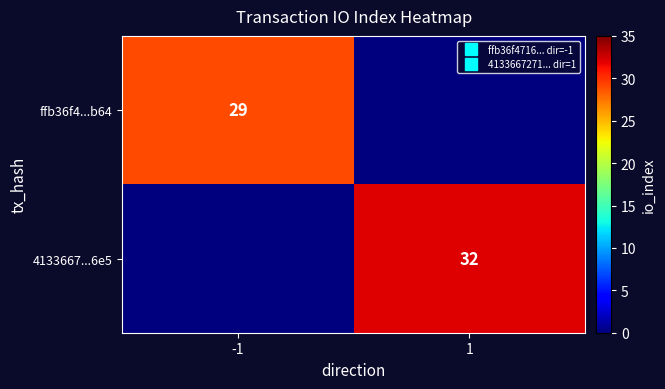

At which label does 4133667...6e5 reach its minimum?

-1